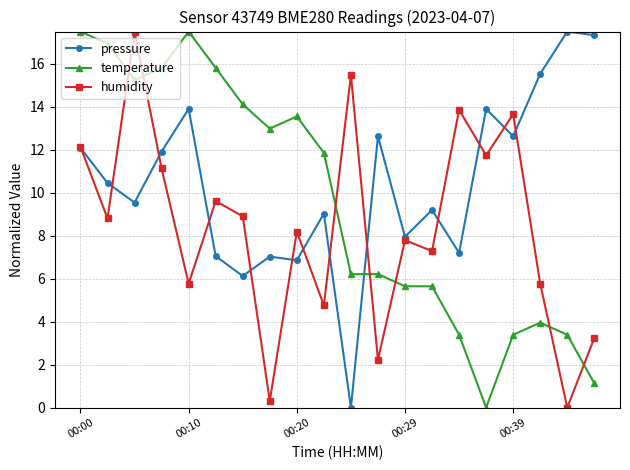

Which series has the largest total across all categories?

pressure